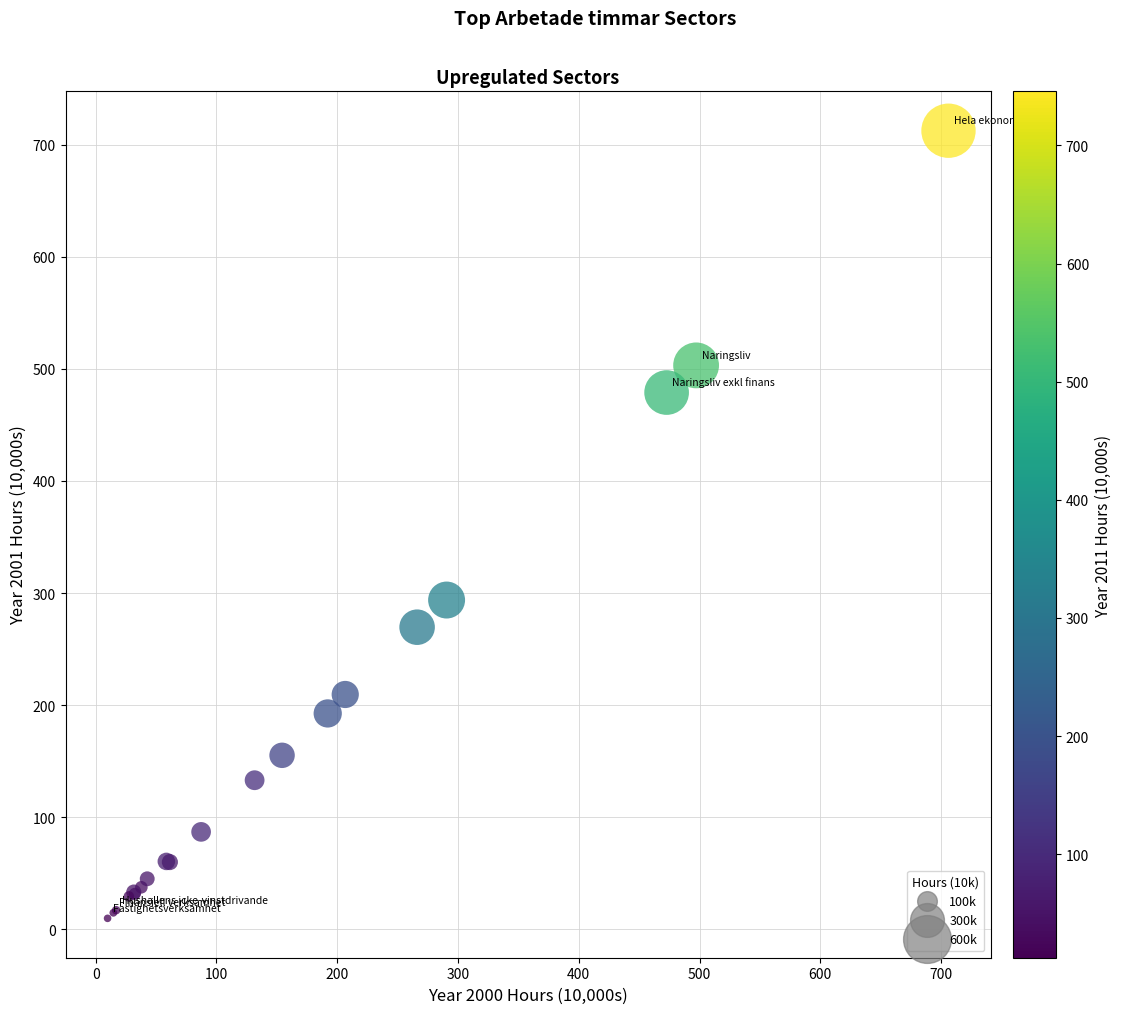

What Y value in the scatter plot is closest to 361?

293.7